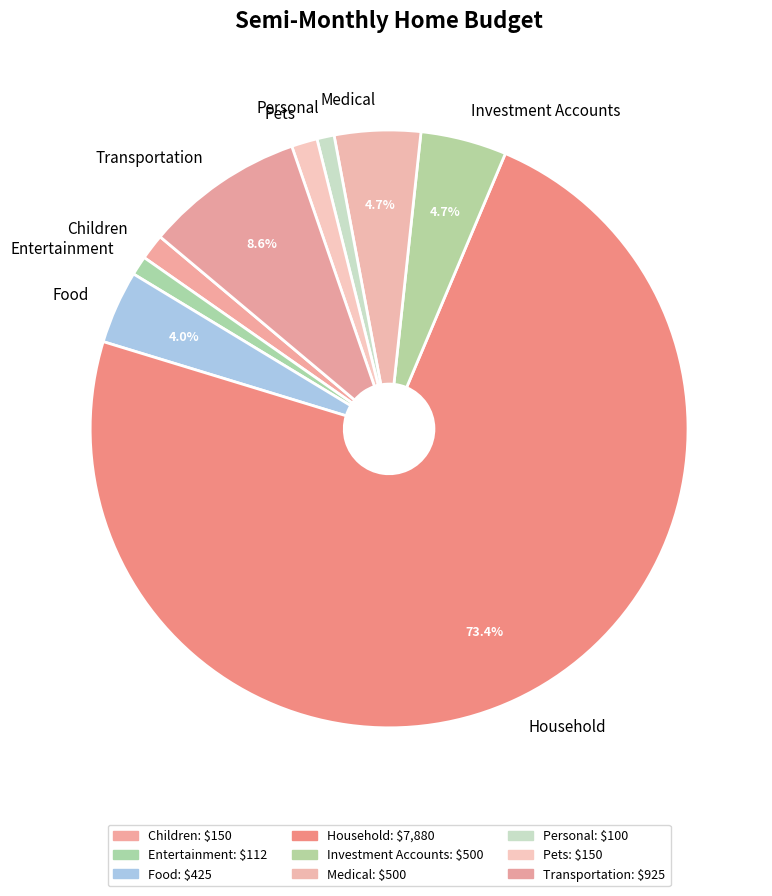

What is the ratio of the value at Medical to the value at Food?

1.2